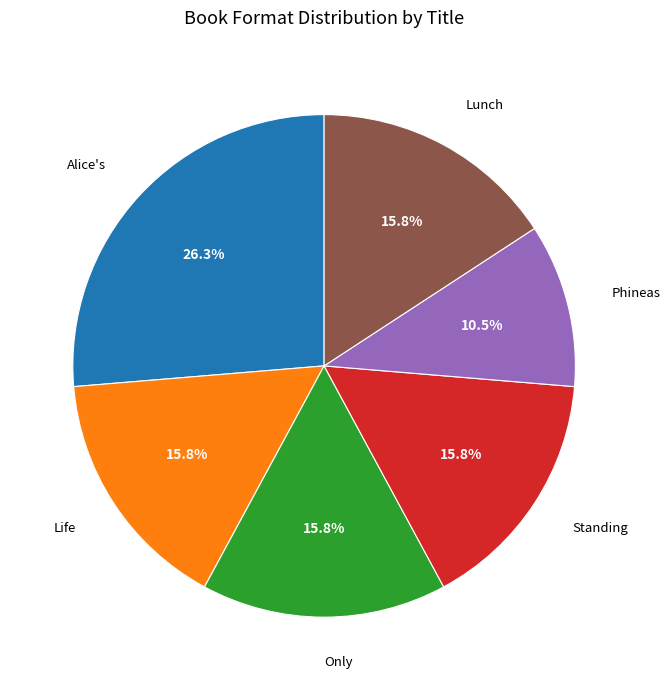

Is there any slice that represents more than half of the pie?

No